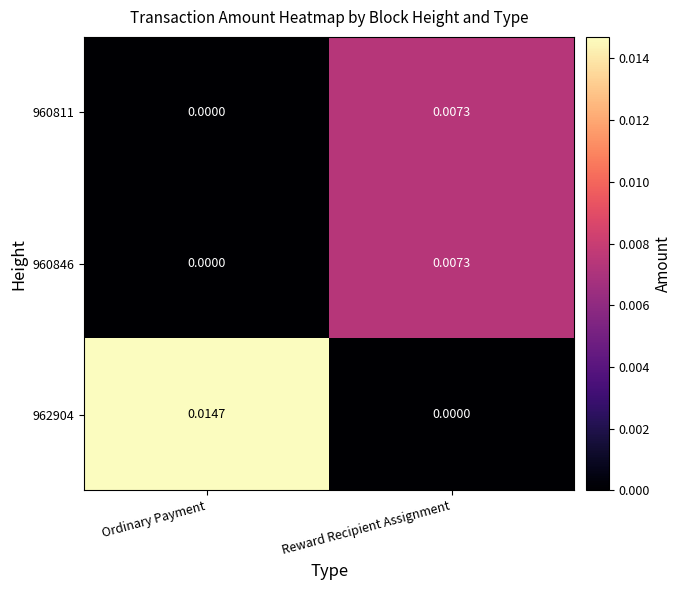

At which label does 962904 reach its peak?

Ordinary Payment